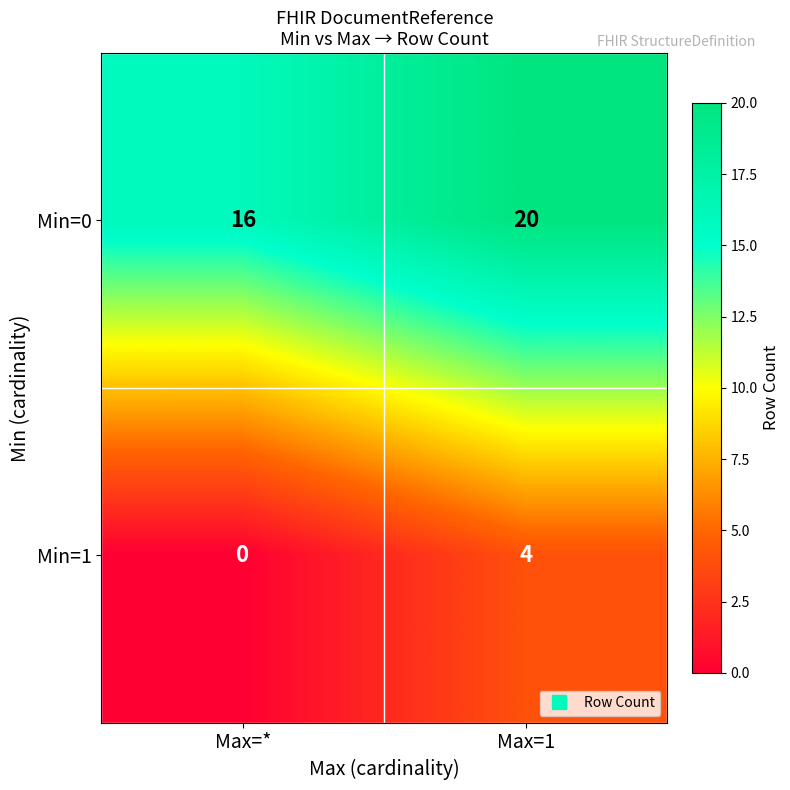

Reading right to left, list all the values displayed in this chart.

Min=0: 20	16
Min=1: 4	0